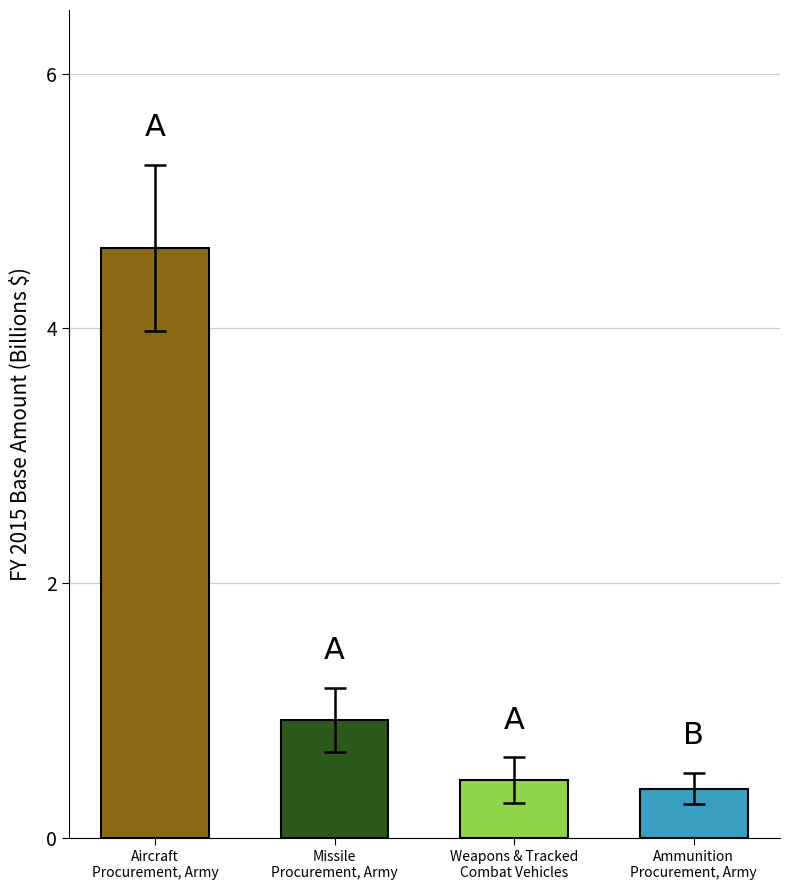

Does the chart contain stacked bars?

No